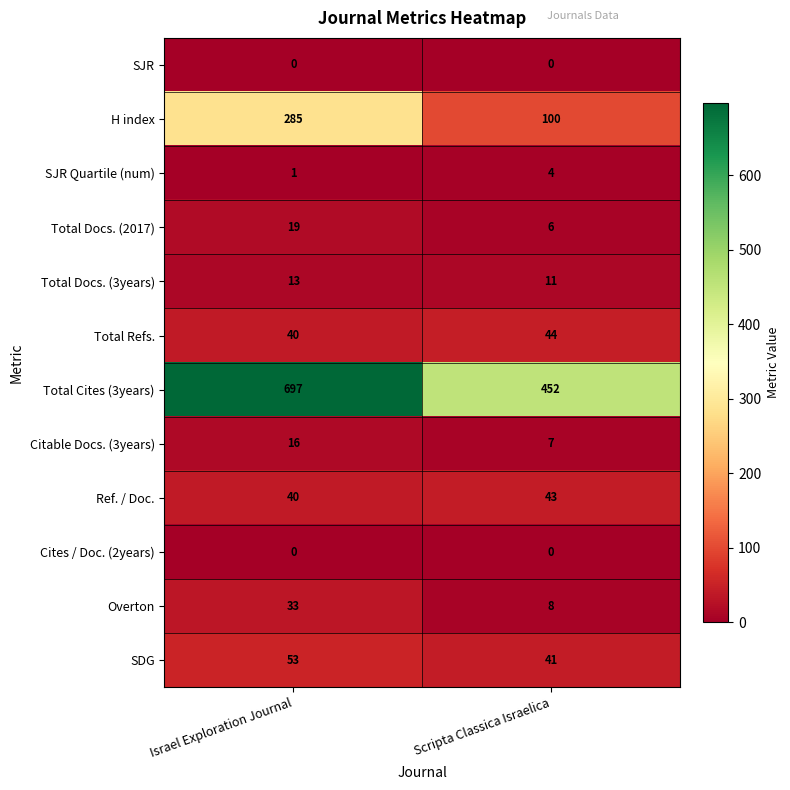

Reading left to right, list all the values displayed in this chart.

SJR: 0	0
H index: 285	100
SJR Quartile (num): 1	4
Total Docs. (2017): 19	6
Total Docs. (3years): 13	11
Total Refs.: 40	44
Total Cites (3years): 697	452
Citable Docs. (3years): 16	7
Ref. / Doc.: 40	43
Cites / Doc. (2years): 0	0
Overton: 33	8
SDG: 53	41